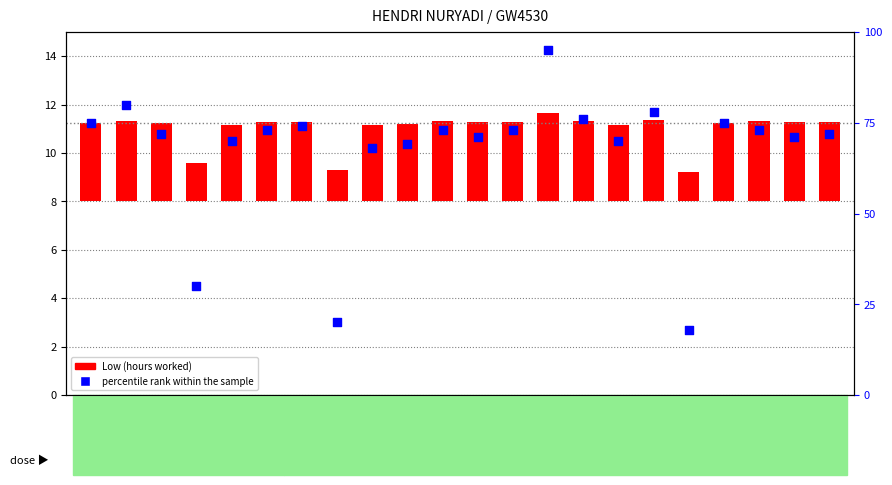

At which category is the sum across all series the highest?

14-Tue